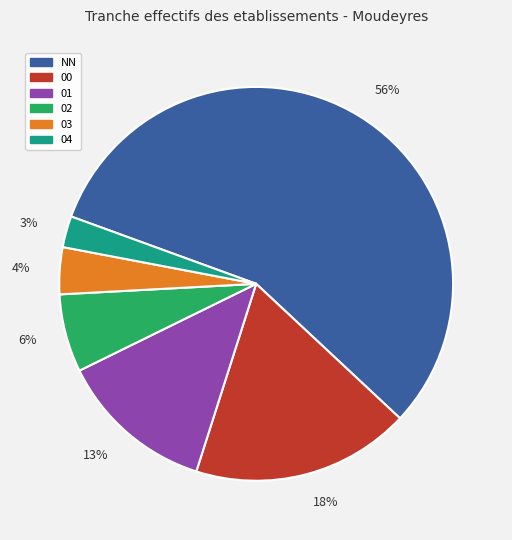

Is there any slice that represents more than half of the pie?

Yes